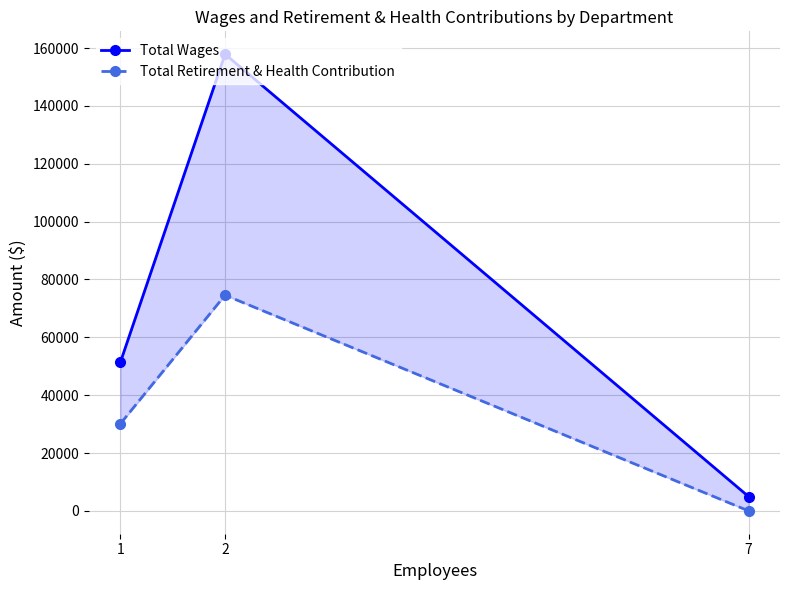

What is the maximum value shown in the chart?

157881